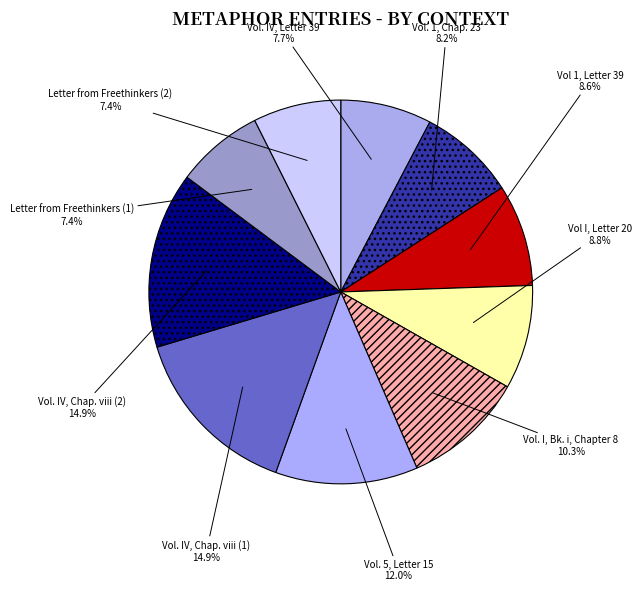

How many slices are in this pie chart?

10